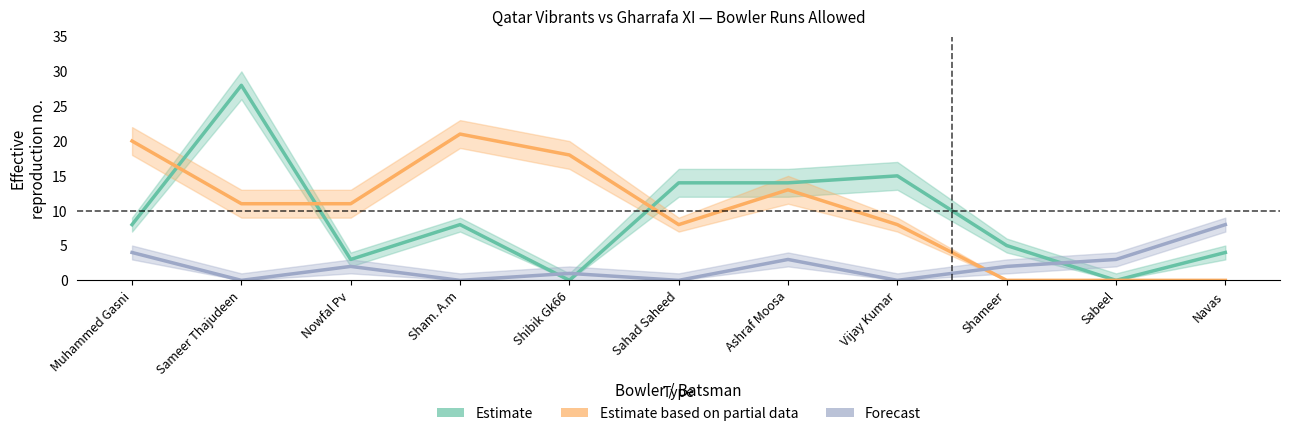

True or false: Estimate based on partial data has more than 1 interior local peaks.

True